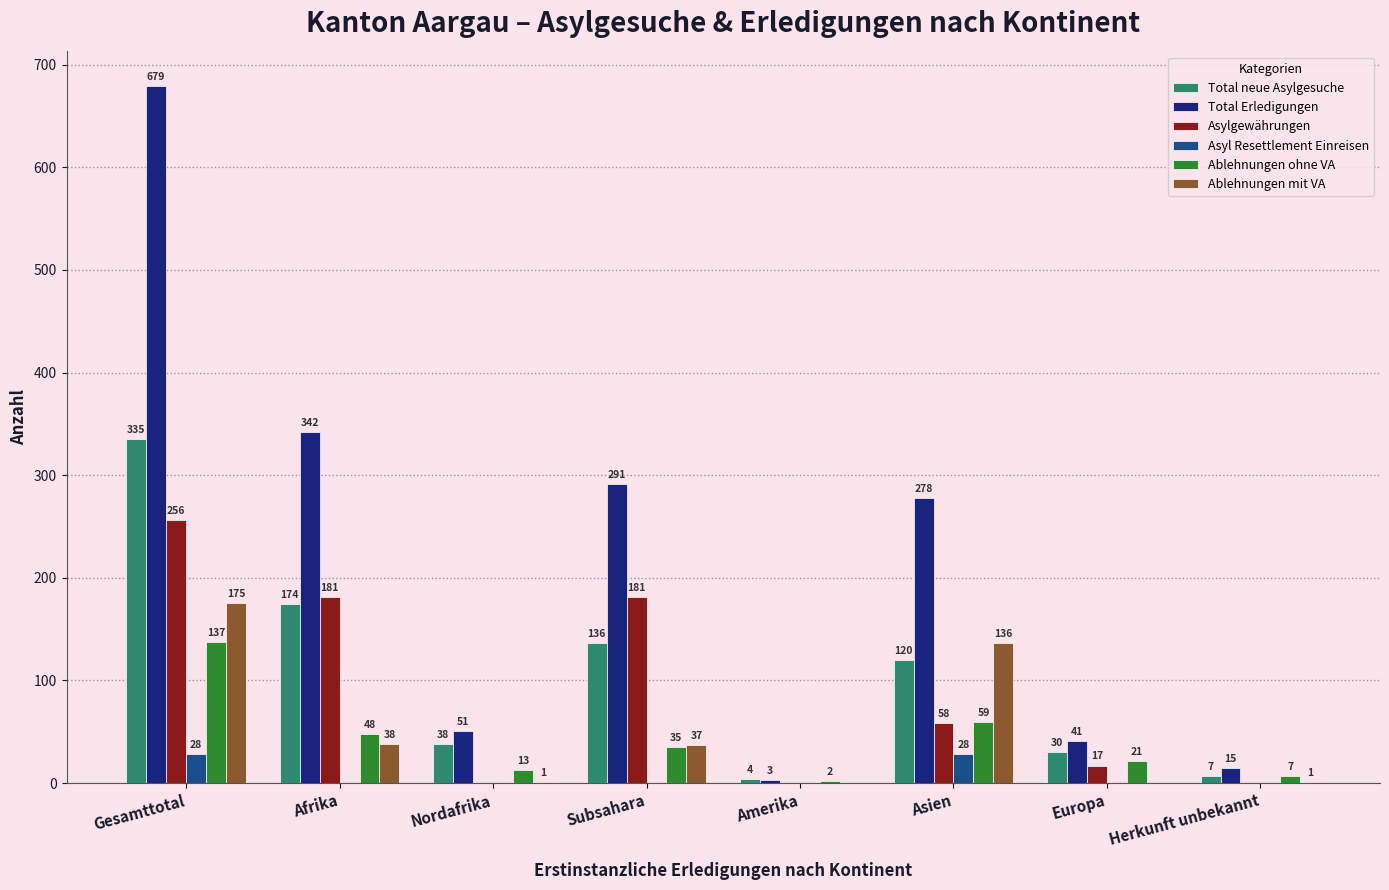

Is it true that Asylgewährungen equals 0 at Amerika?

True